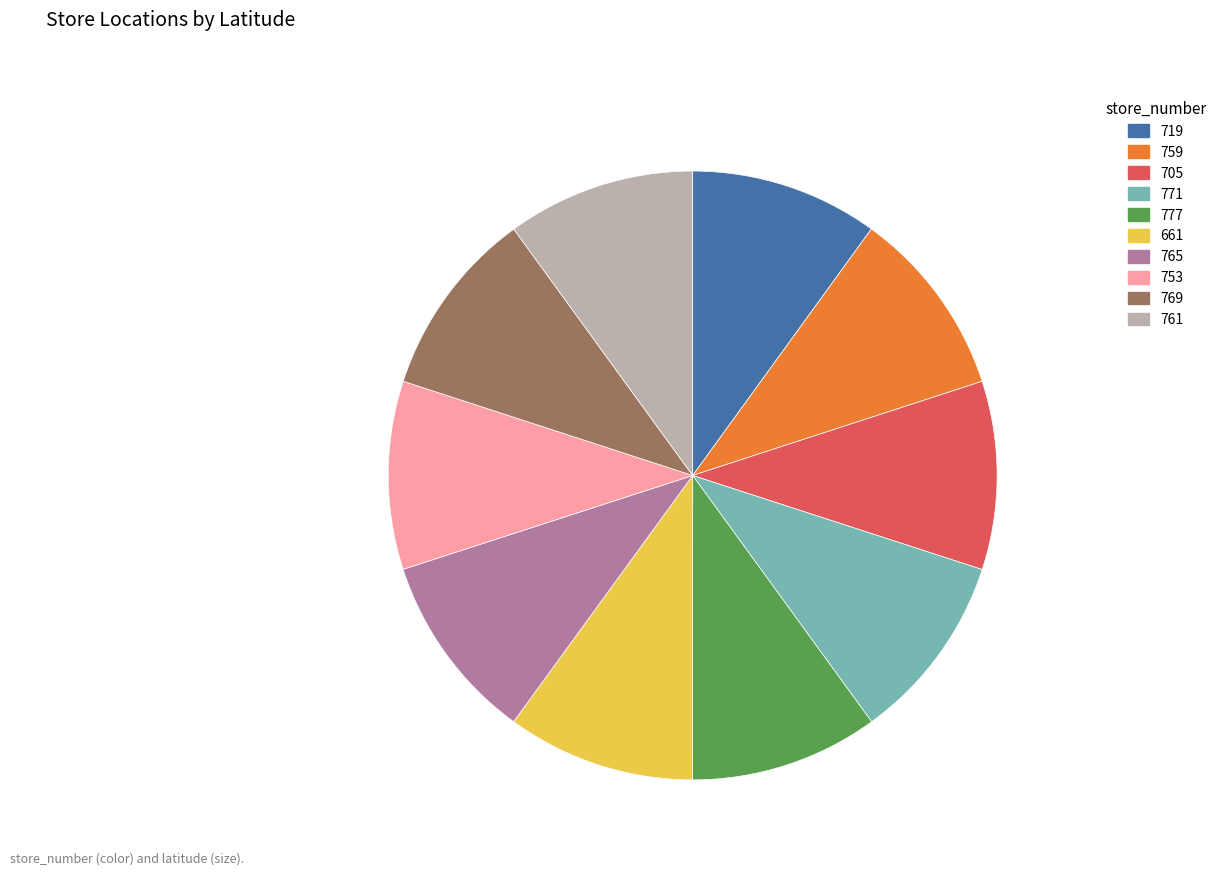

Is there any slice that represents more than half of the pie?

No